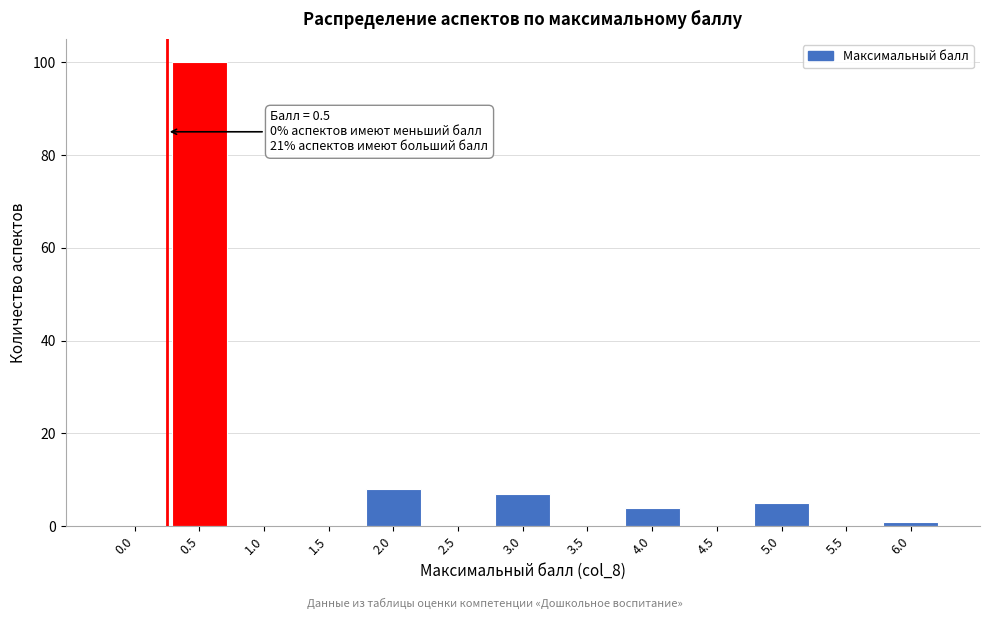

Reading left to right, transcribe all the data shown in this chart.

0.0=0	0.5=100	1.0=0	1.5=0	2.0=8	2.5=0	3.0=7	3.5=0	4.0=4	4.5=0	5.0=5	5.5=0	6.0=1